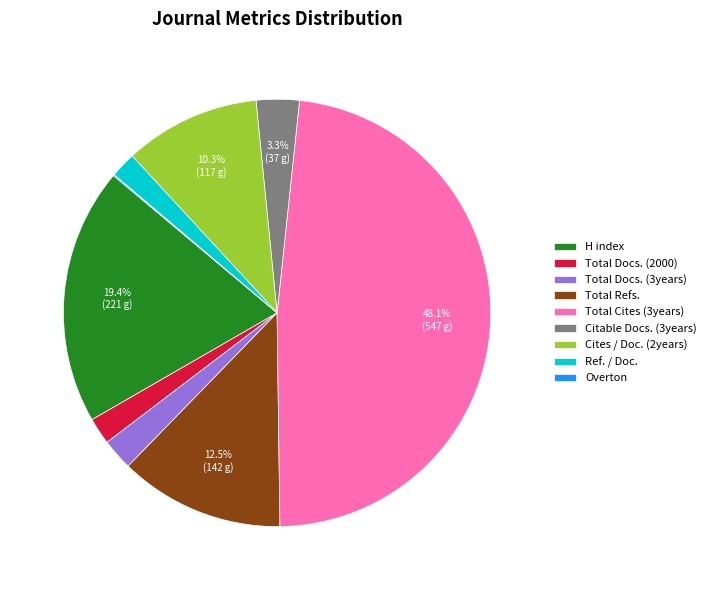

Which slice is the largest?

Total Cites (3years)